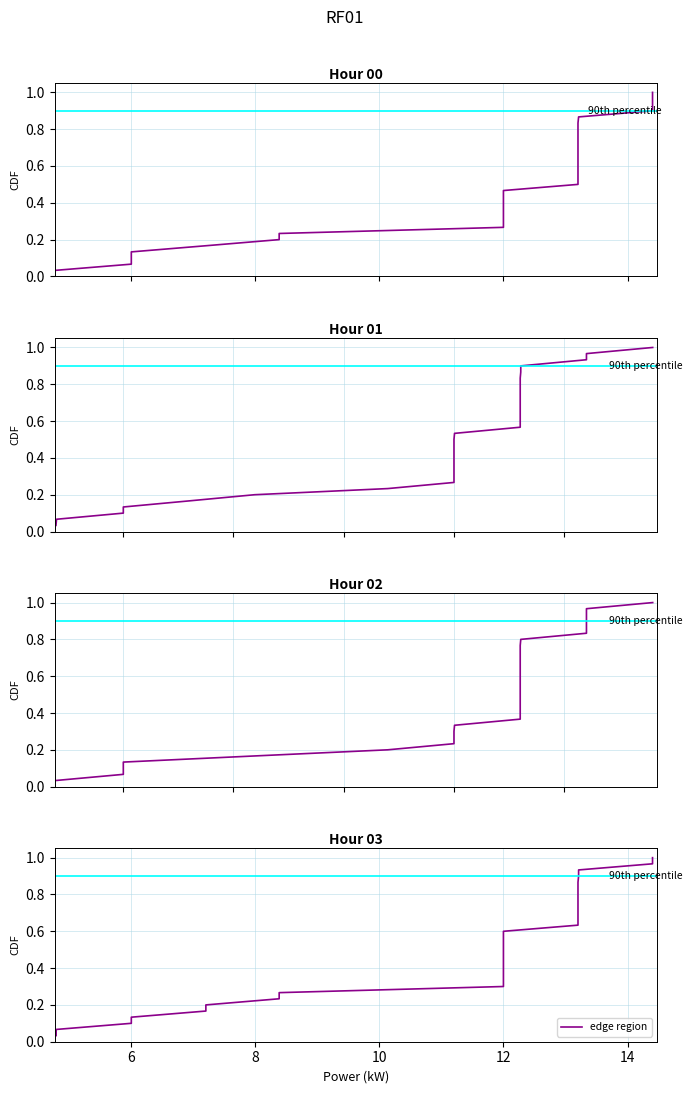

What is the difference between the second highest and second lowest values?

0.9